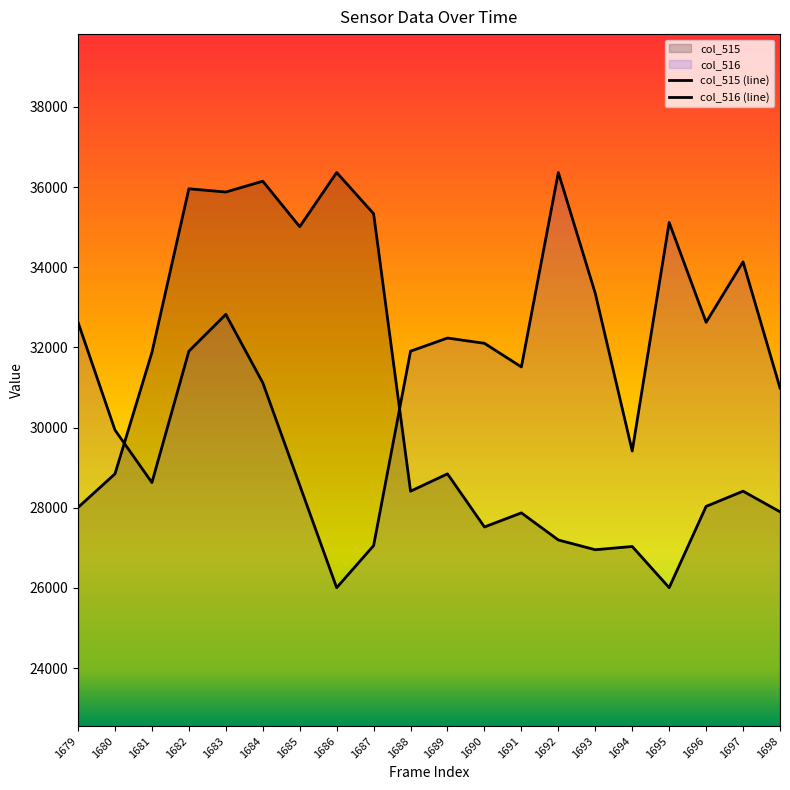

Where is the first local maximum for col_515?

1682